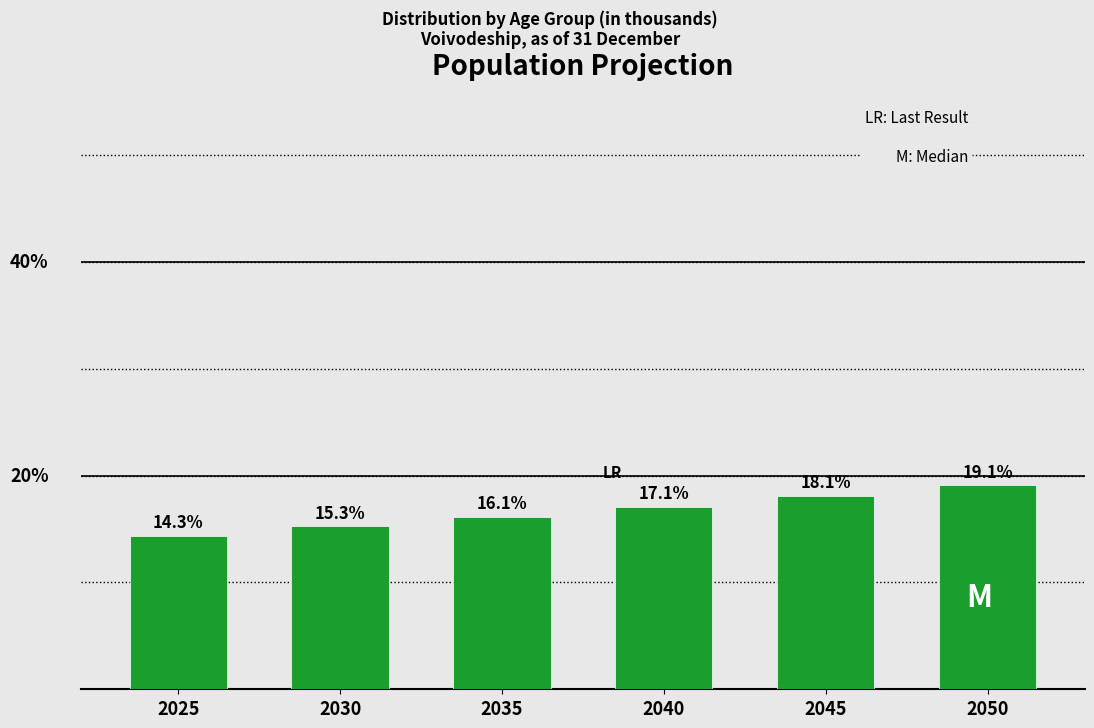

Rank the categories by value from lowest to highest.

2025, 2030, 2035, 2040, 2045, 2050